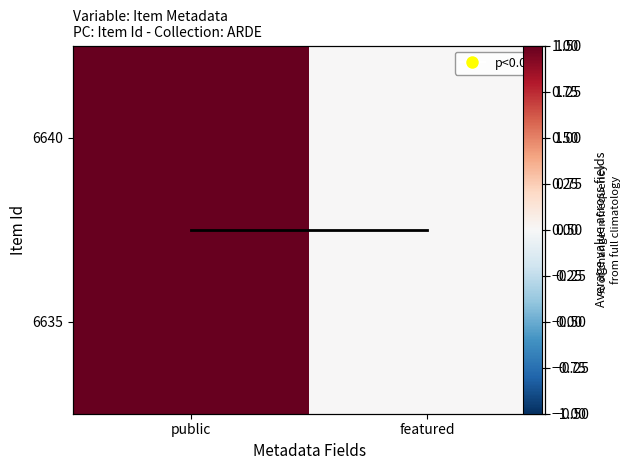

At which label is 6635 closest to 0?

featured